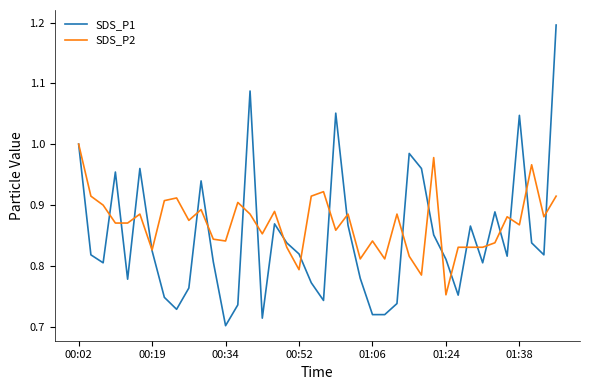

Rank the series by their average value, from highest to lowest.

SDS_P2, SDS_P1